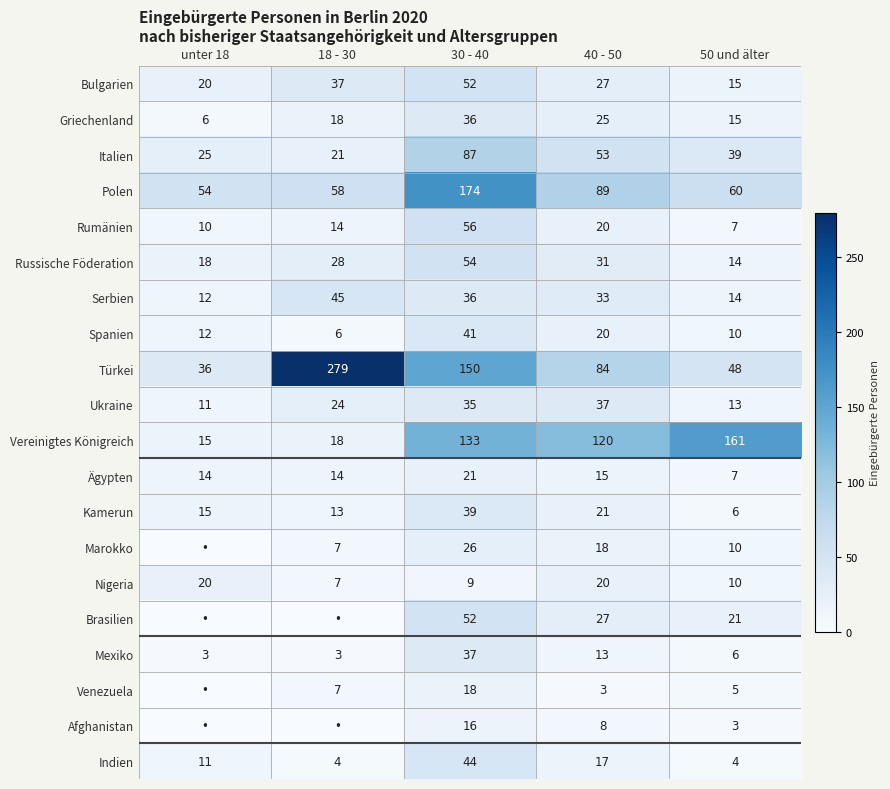

What is the highest value of the Bulgarien series?

52